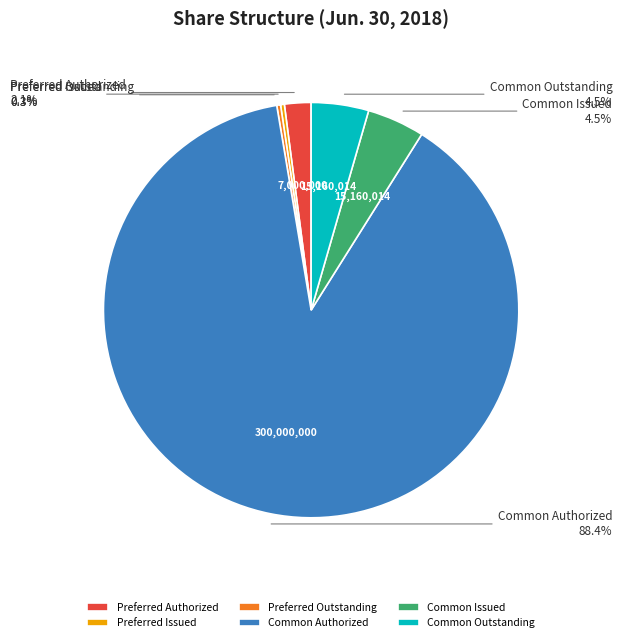

Which has a higher value, Preferred Issued or Common Outstanding?

Common Outstanding